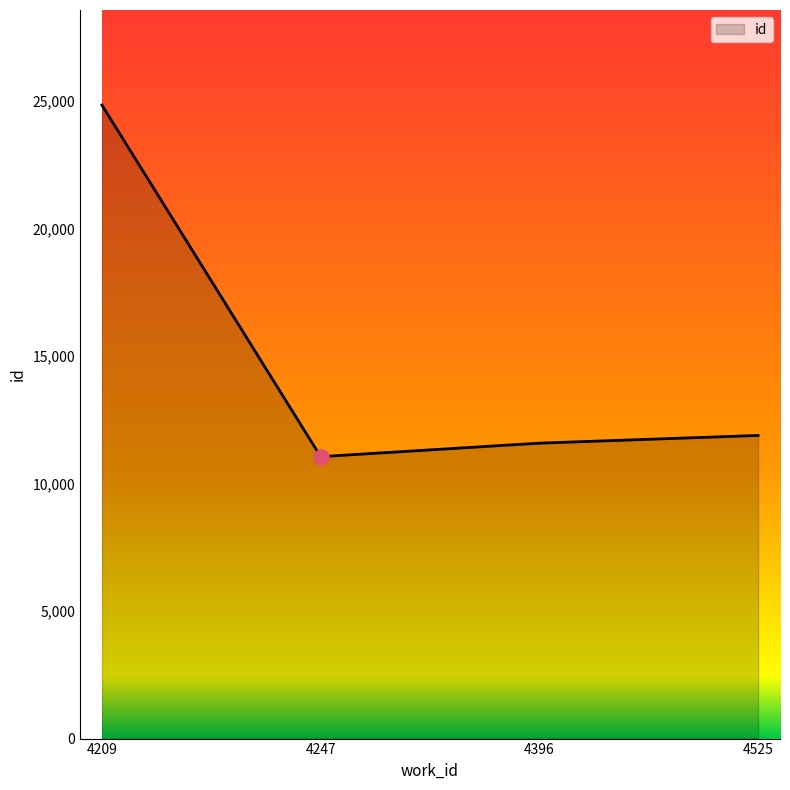

Between 4209 and 4396, which is larger?

4209